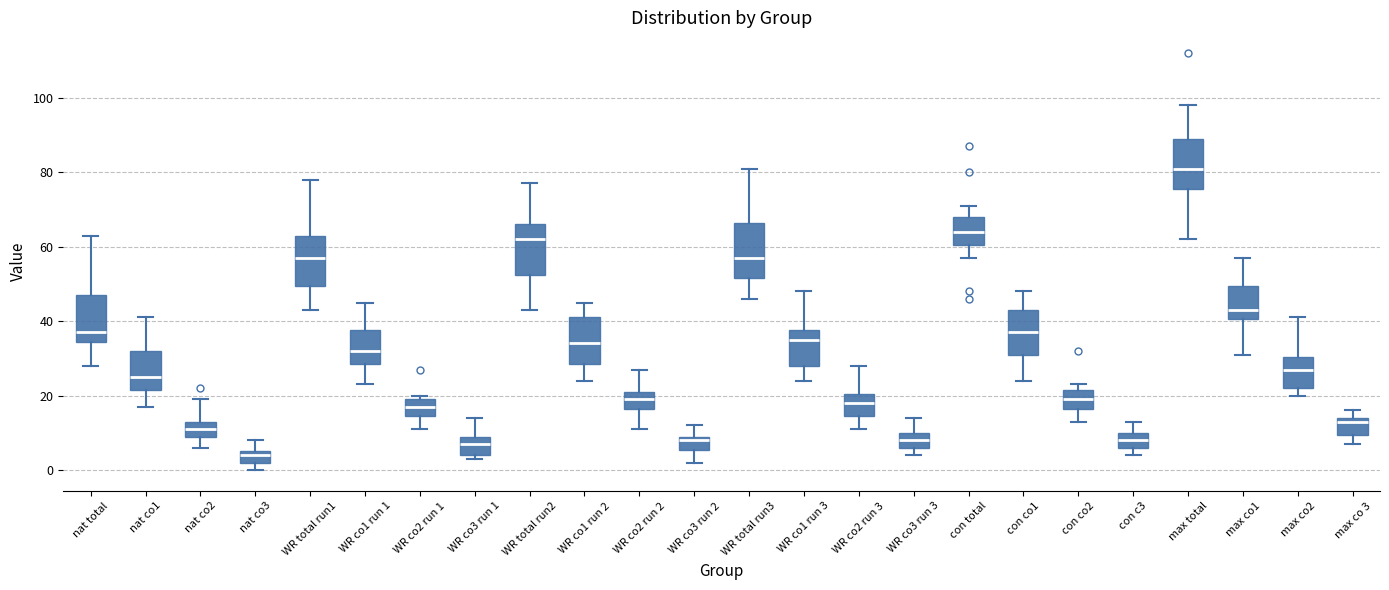

Reading left to right, read every box against the y-axis: the position of its median line, the range the box covers, and the ends of its whiskers. The values are not printed on the chart, so give them approximately, as read against the axis.

nat total: median 38, box 34 to 48, whiskers 28 to 64
nat co1: median 26, box 22 to 32, whiskers 18 to 42
nat co2: median 12, box 10 to 14, whiskers 6 to 20
nat co3: median 4, box 2 to 6, whiskers 0 to 8
WR total run1: median 58, box 50 to 64, whiskers 44 to 78
WR co1 run 1: median 32, box 28 to 38, whiskers 24 to 46
WR co2 run 1: median 18, box 14 to 20, whiskers 12 to 20 (just above the box's upper edge)
WR co3 run 1: median 8, box 4 to 10, whiskers 4 (just below the box's lower edge) to 14
WR total run2: median 62, box 52 to 66, whiskers 44 to 78
WR co1 run 2: median 34, box 28 to 42, whiskers 24 to 46
WR co2 run 2: median 20, box 16 to 22, whiskers 12 to 28
WR co3 run 2: median 8, box 6 to 10, whiskers 2 to 12
WR total run3: median 58, box 52 to 66, whiskers 46 to 82
WR co1 run 3: median 36, box 28 to 38, whiskers 24 to 48
WR co2 run 3: median 18, box 14 to 20, whiskers 12 to 28
WR co3 run 3: median 8, box 6 to 10, whiskers 4 to 14
con total: median 64, box 60 to 68, whiskers 58 to 72
con co1: median 38, box 32 to 44, whiskers 24 to 48
con co2: median 20, box 16 to 22, whiskers 14 to 24
con c3: median 8, box 6 to 10, whiskers 4 to 14
max total: median 82, box 76 to 90, whiskers 62 to 98
max co1: median 44, box 40 to 50, whiskers 32 to 58
max co2: median 28, box 22 to 30, whiskers 20 to 42
max co 3: median 14 (just below the box's upper edge), box 10 to 14, whiskers 8 to 16